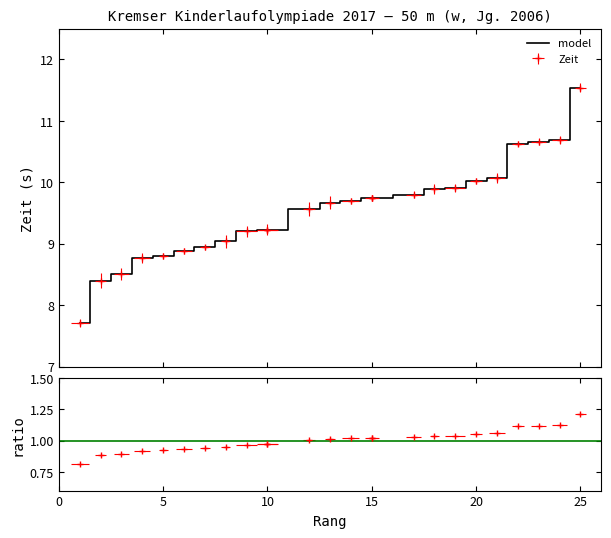

The value at 25 is 3.6. True or false?

False